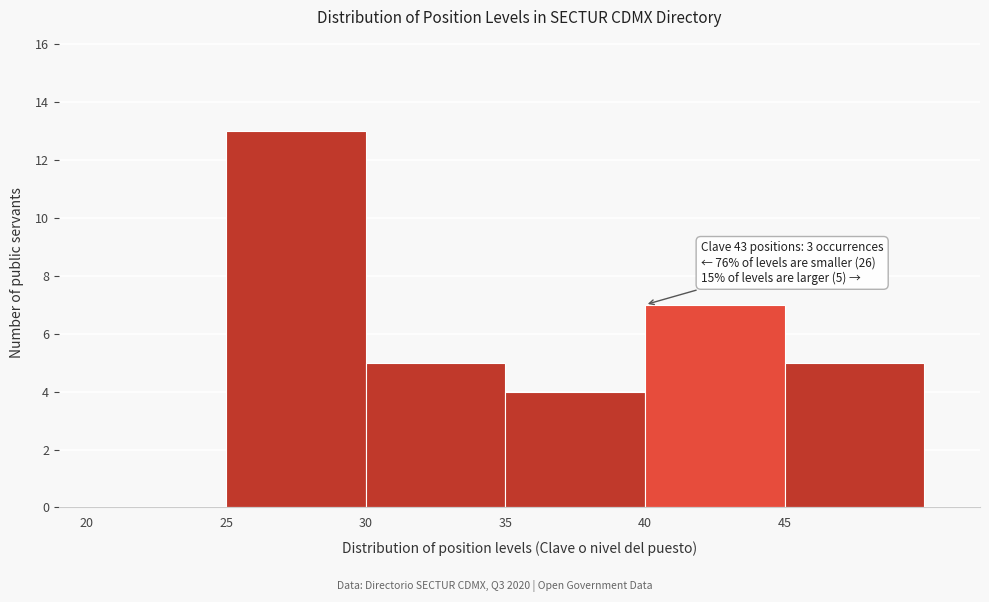

Which range on the x-axis has the tallest bar?

25 to 30